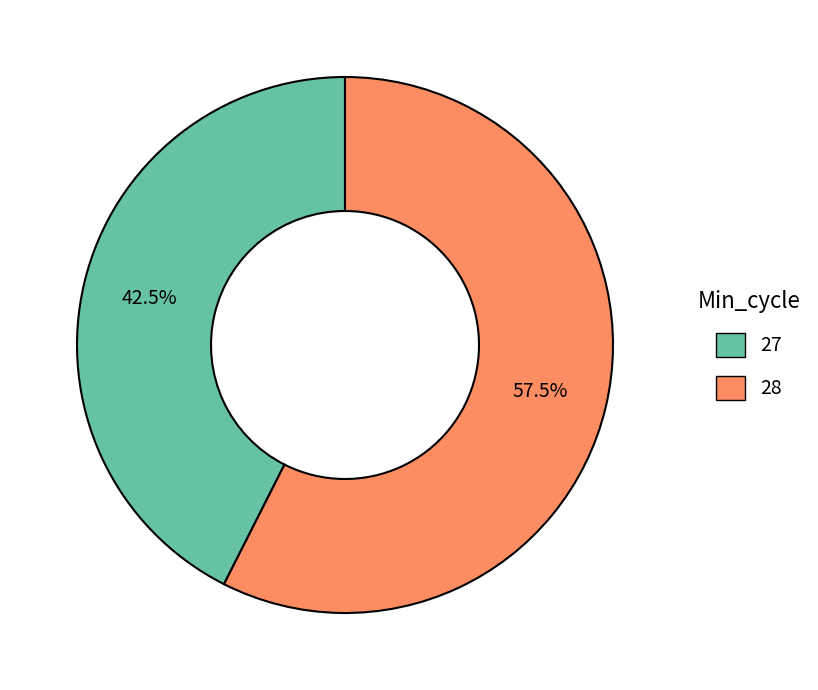

Does any single category account for the majority?

Yes